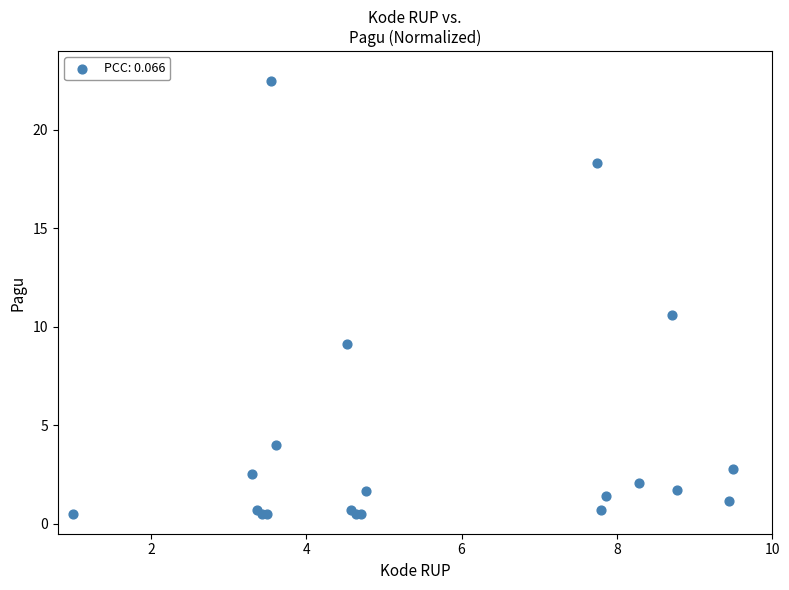

What Y value in the scatter plot is closest to 11?

10.6